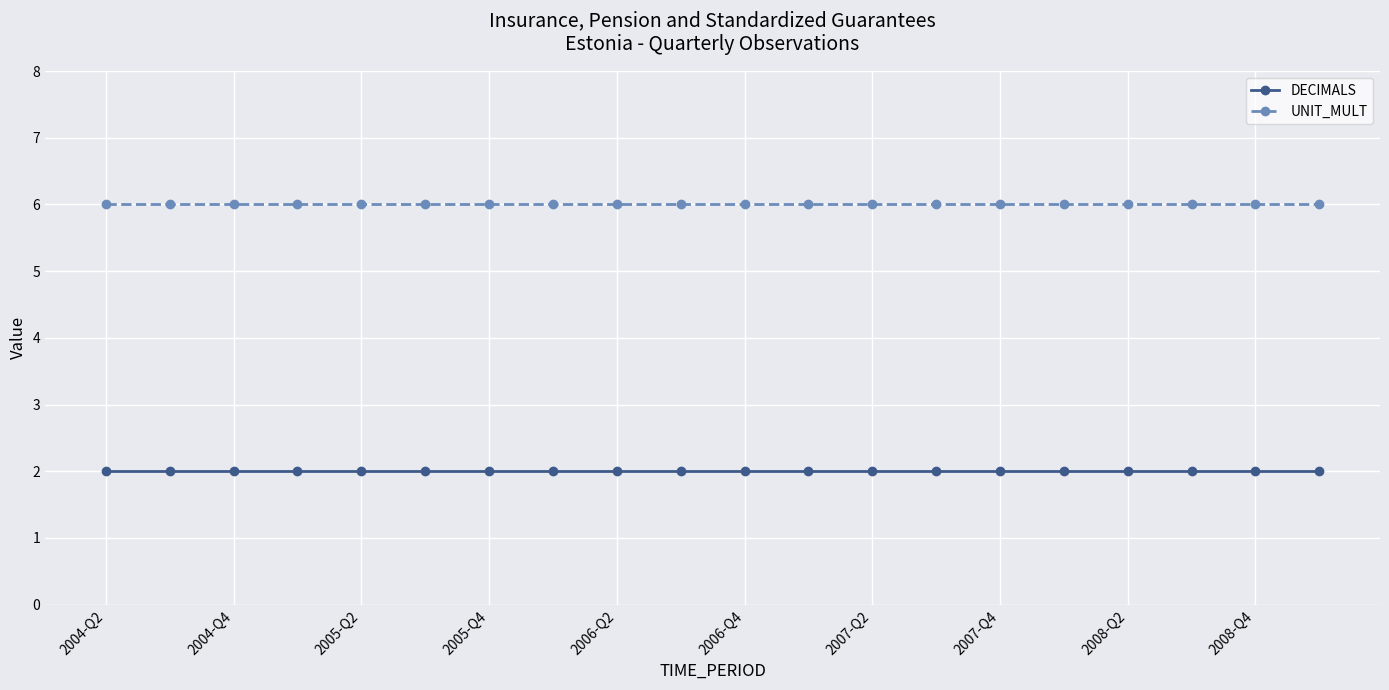

Reading left to right, list all the values displayed in this chart.

DECIMALS: 2	2	2	2	2	2	2	2	2	2	2	2	2	2	2	2	2	2	2	2
UNIT_MULT: 6	6	6	6	6	6	6	6	6	6	6	6	6	6	6	6	6	6	6	6